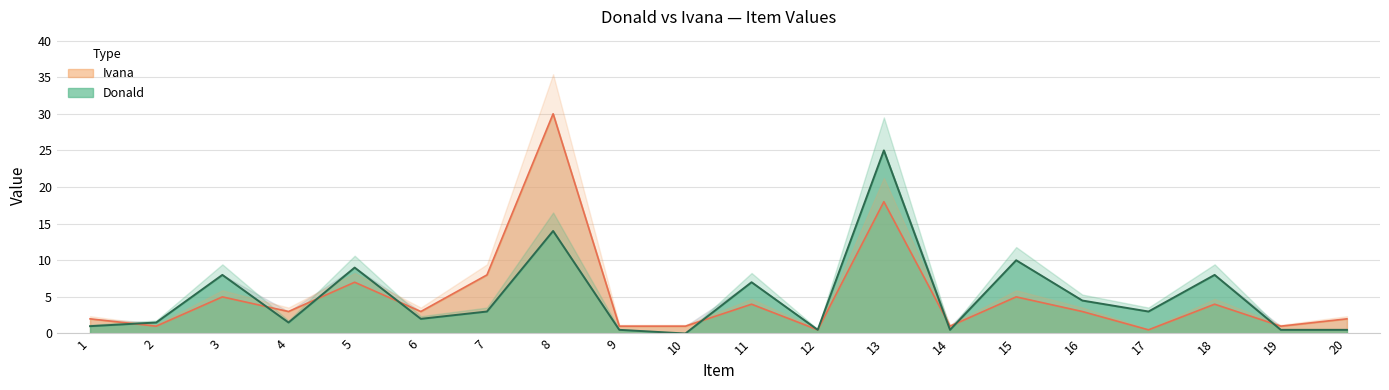

Where does the Donald series first go above 3?

3